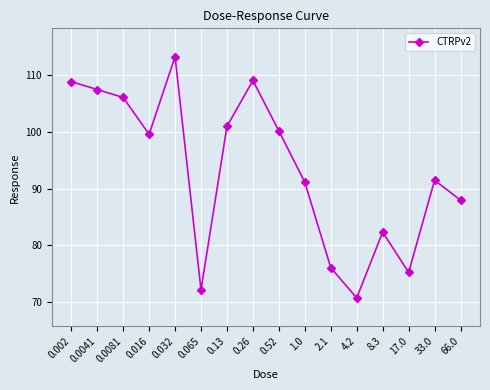

What is the average value?

93.3